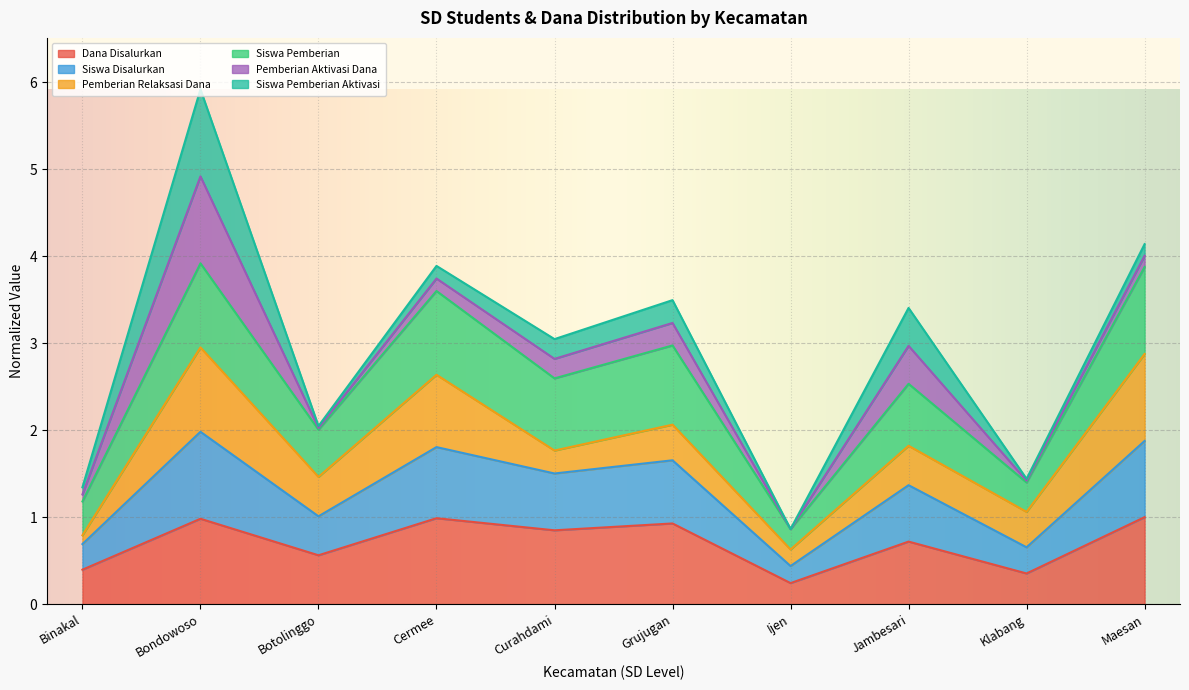

What position from the right is Binakal?

10